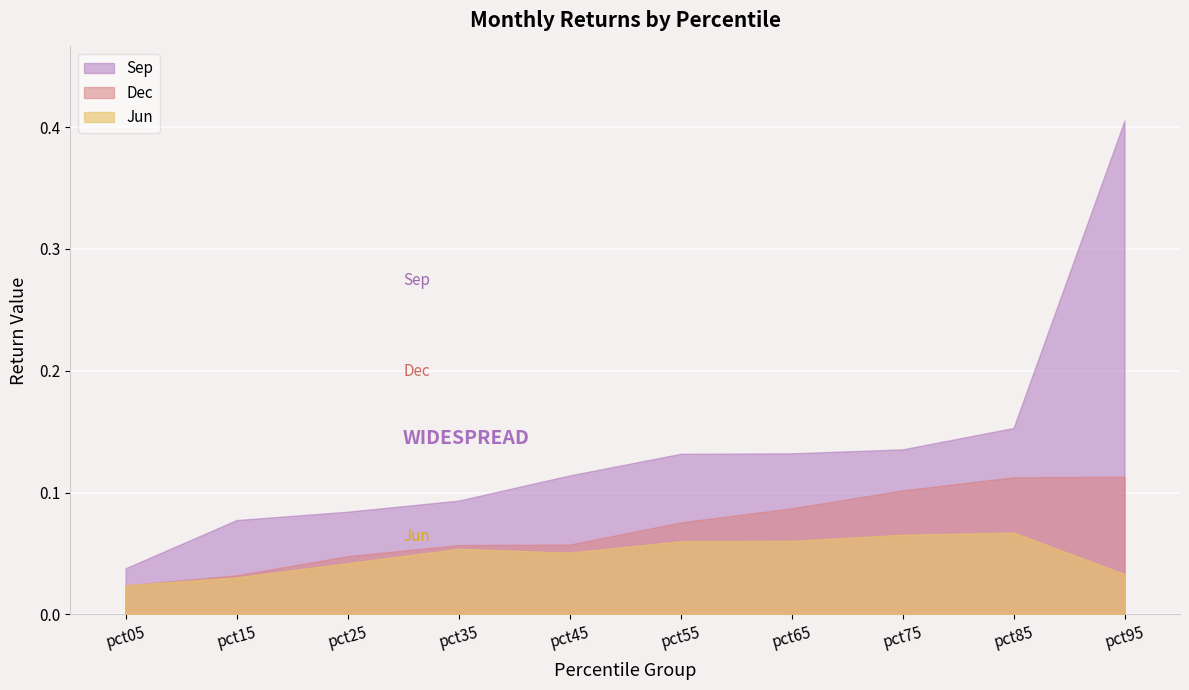

True or false: Sep and Jun cross at least once.

False